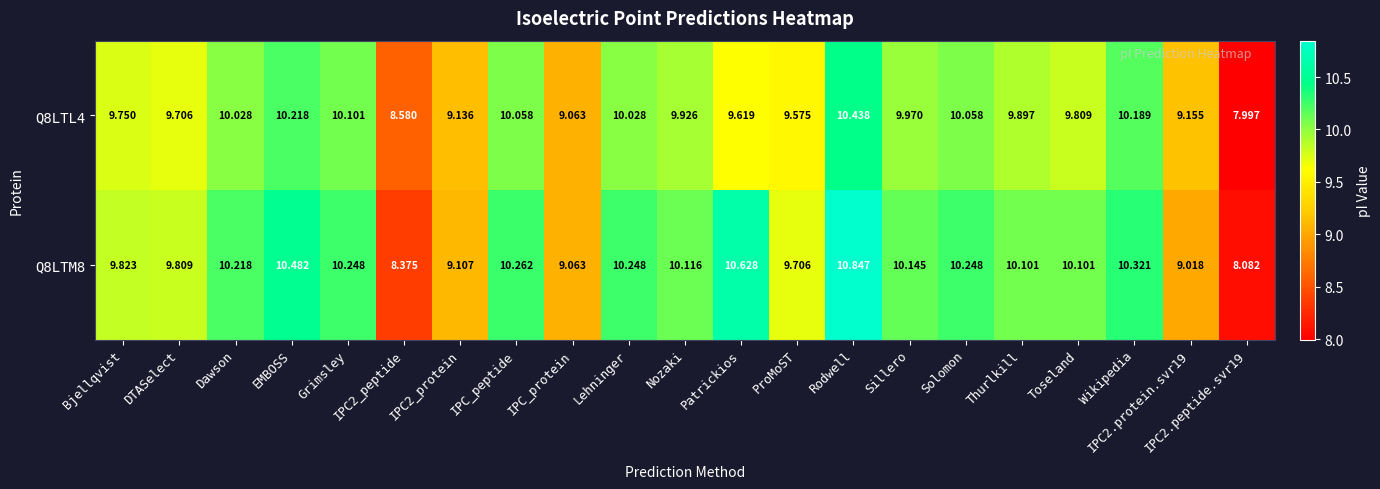

Between Grimsley and Rodwell, which series saw the biggest shift?

Q8LTM8